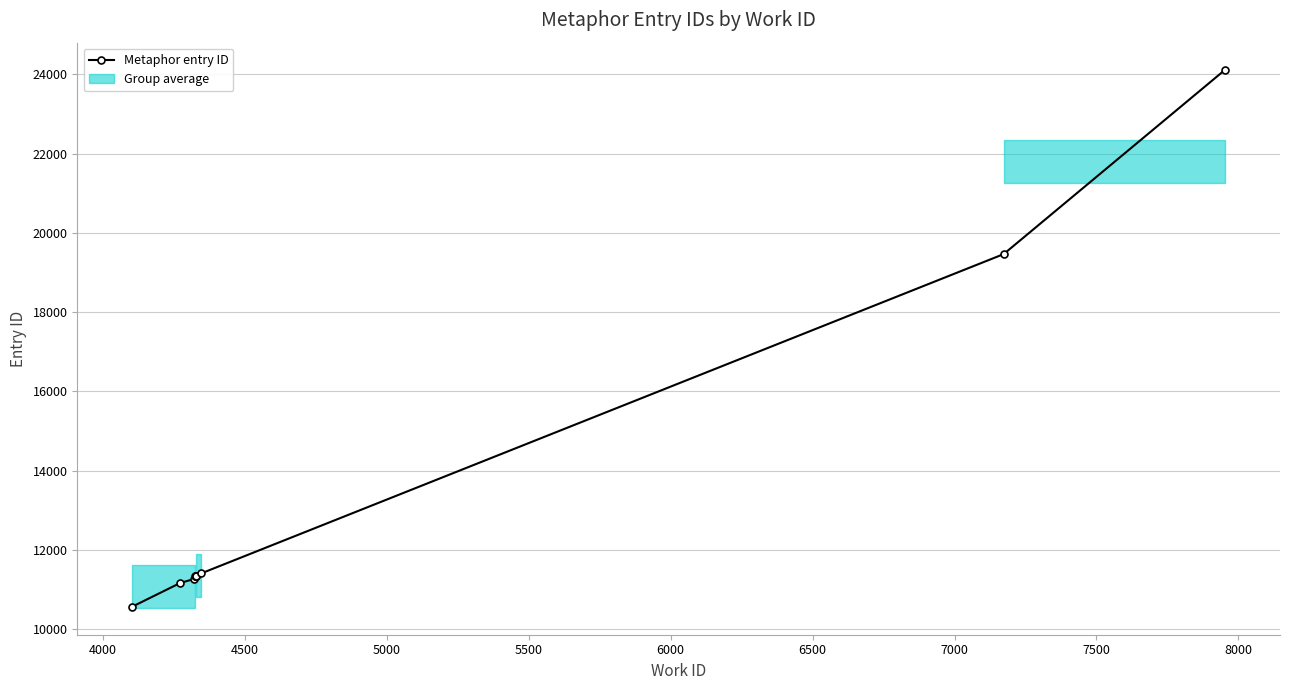

The chart shows a value of 6407 at 5500. True or false?

False